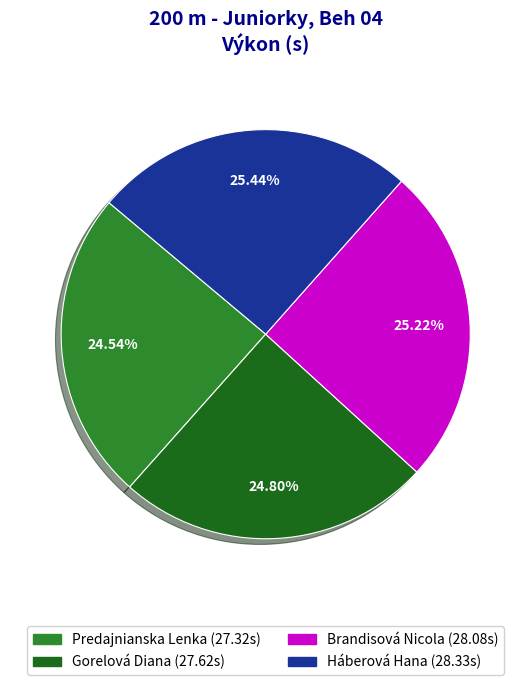

Approximately how many times larger is the value at Brandisová Nicola compared to Háberová Hana?

1.0